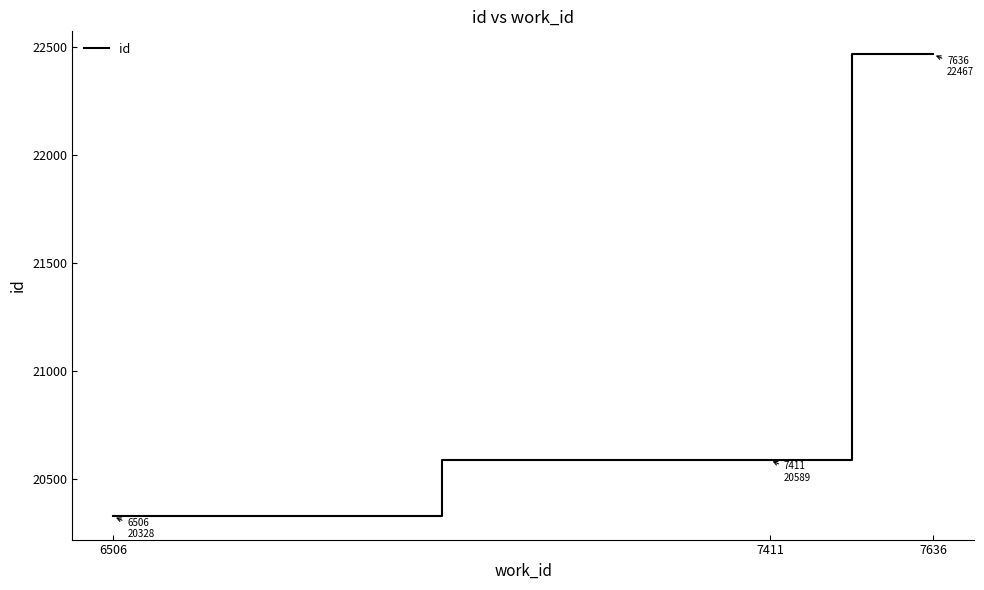

What is the ratio of the value at 7411 to the value at 7636?

0.9